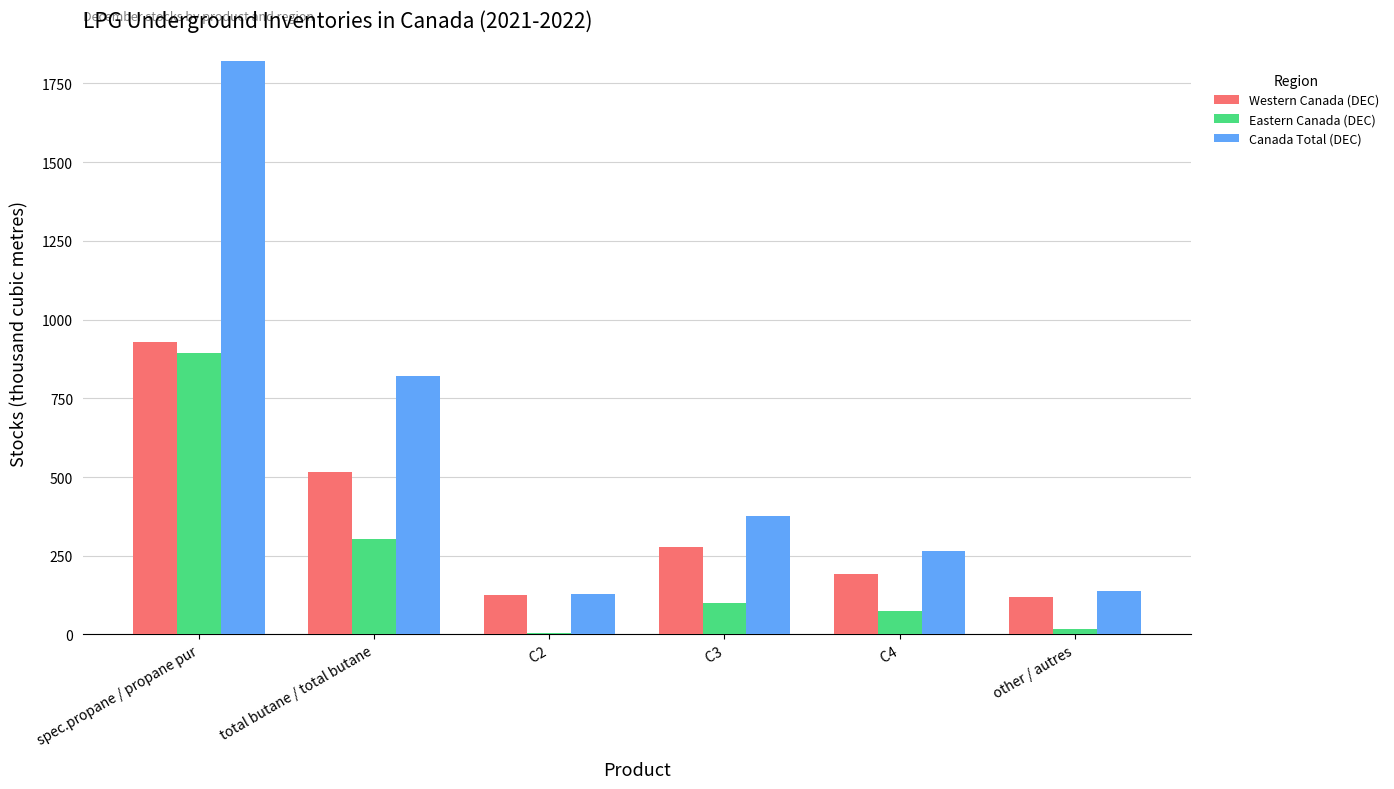

Which series has the widest spread of values?

Canada Total (DEC)